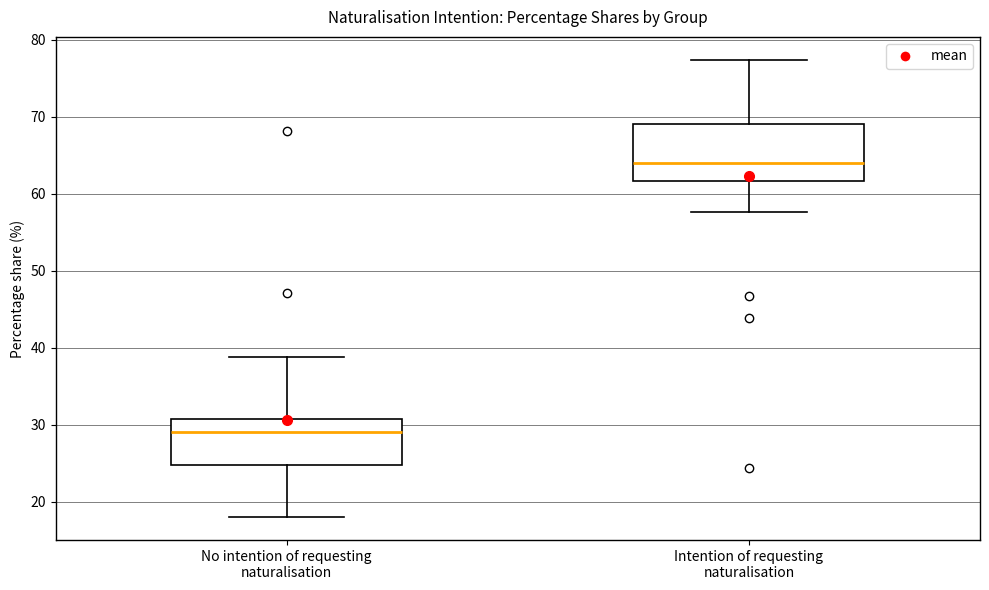

Which box's median line is the highest?

Intention of requesting naturalisation